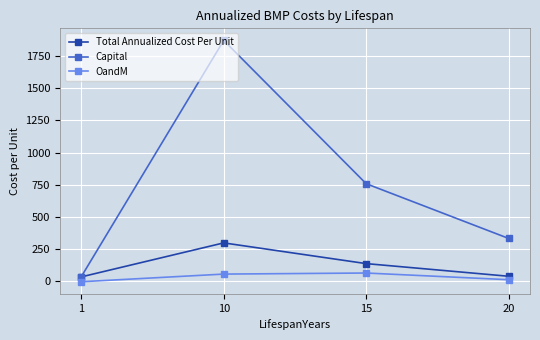

Is the value of Capital at 1 greater than the value of Total Annualized Cost Per Unit at 15?

No